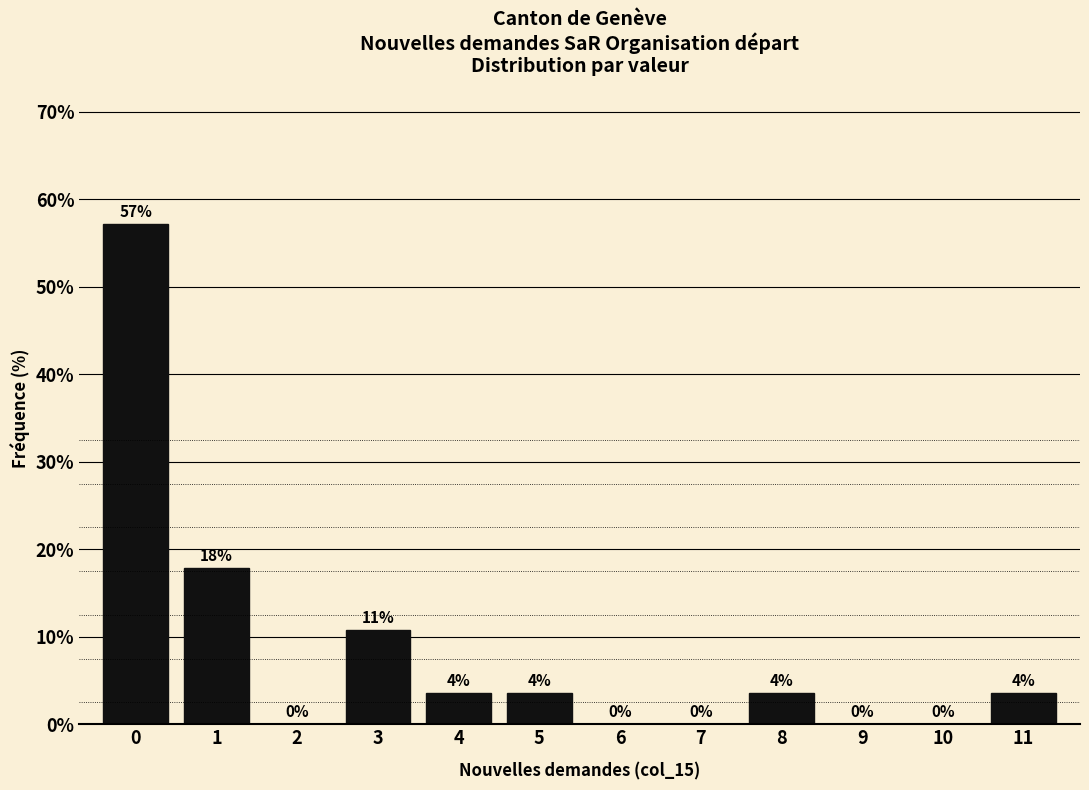

Which range on the x-axis has the tallest bar?

-0.5 to 0.5